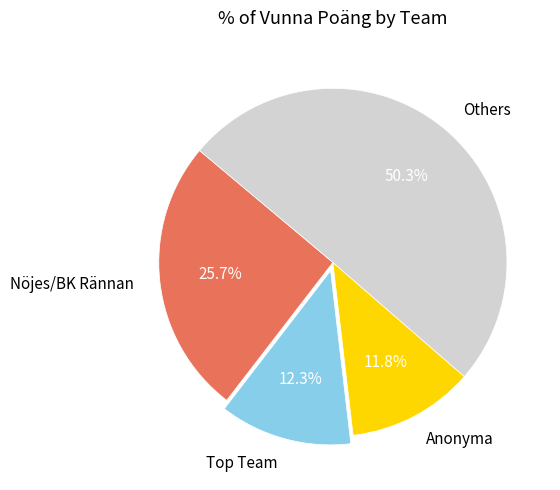

How many slices are in this pie chart?

4